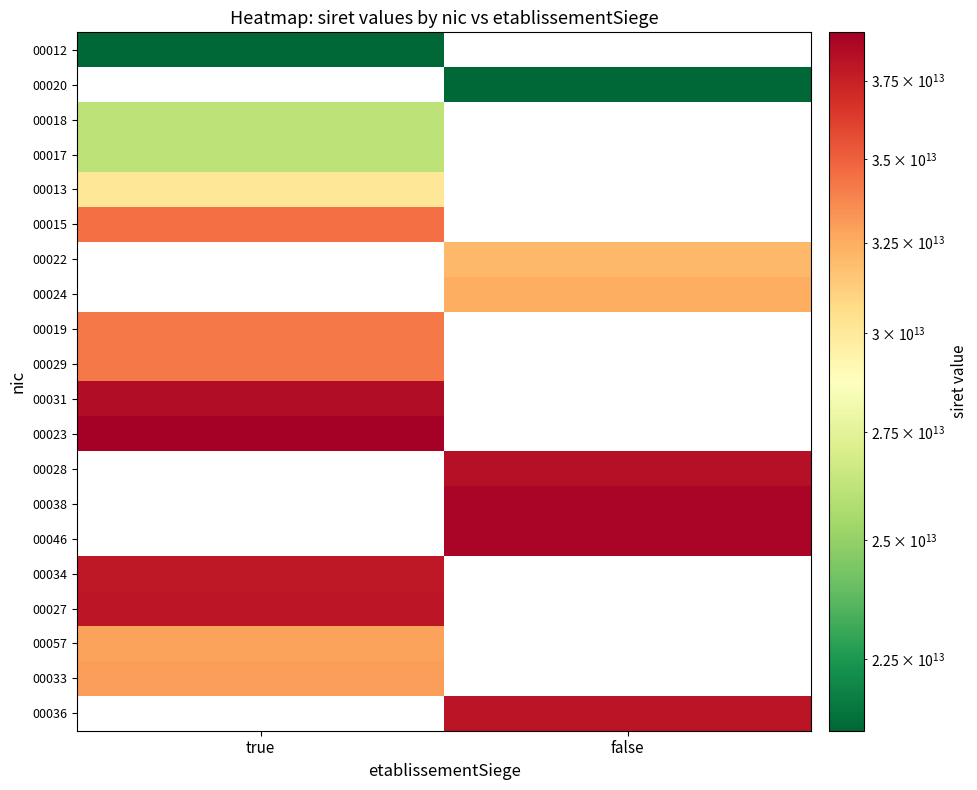

The value of 00036 at false is 25772011972921.7. True or false?

False